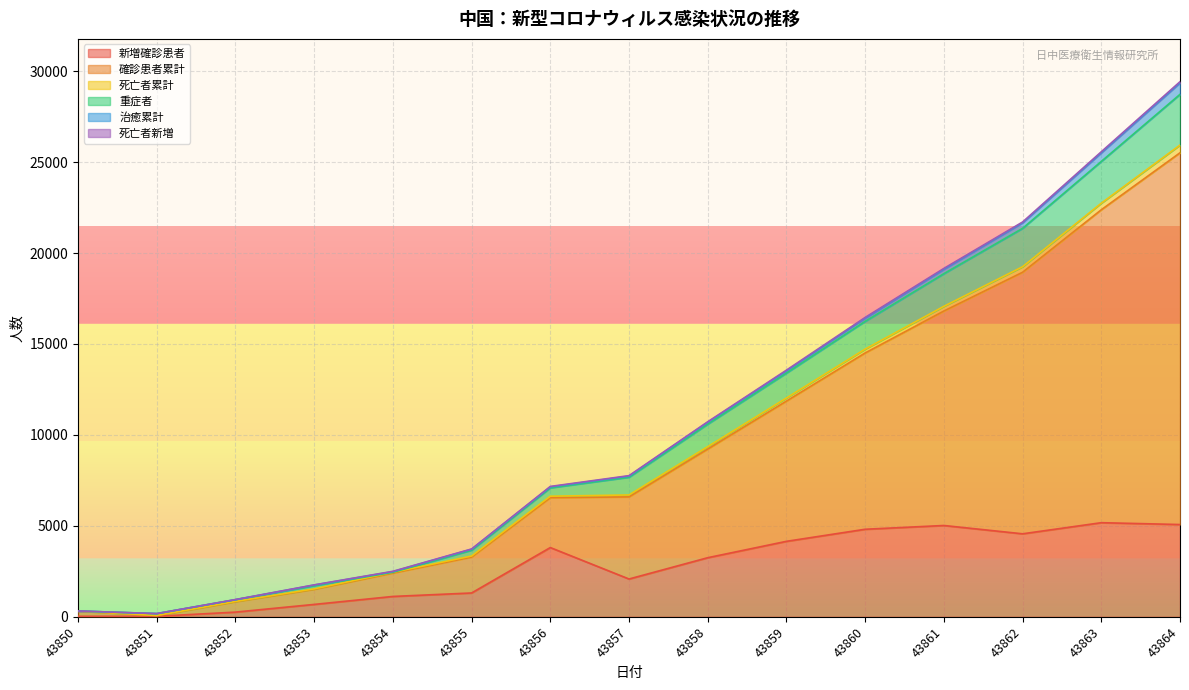

True or false: 新増確診患者 and 重症者 cross at least once.

False